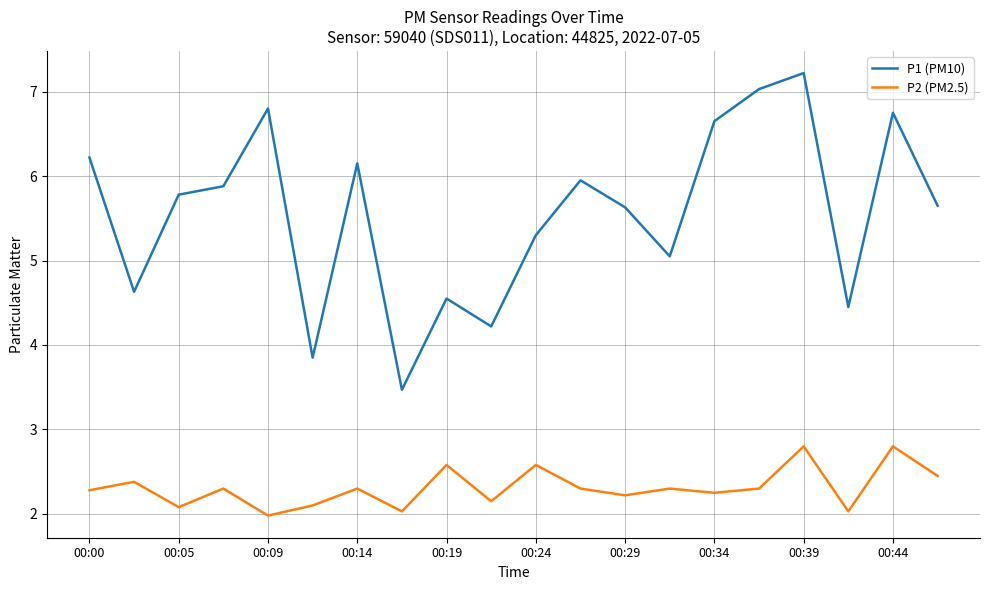

What is the lowest value of the P2 (PM2.5) series?

2.0